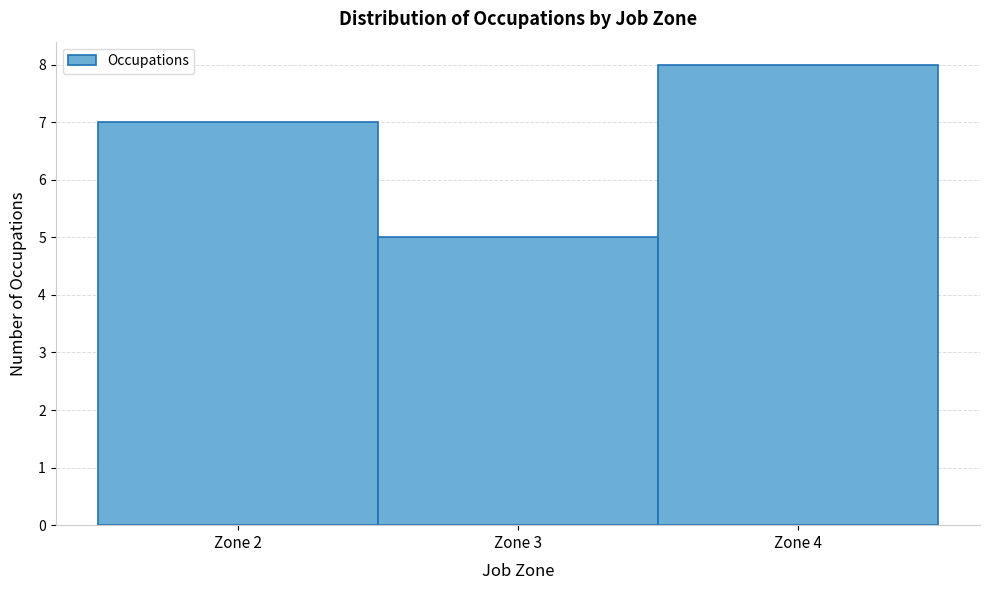

Reading left to right, list every bar in this chart as the range it spans on the x-axis followed by its height. The values are not printed on the chart, so give them approximately, as read against the axis.

1.5 to 2.5: 7
2.5 to 3.5: 5
3.5 to 4.5: 8